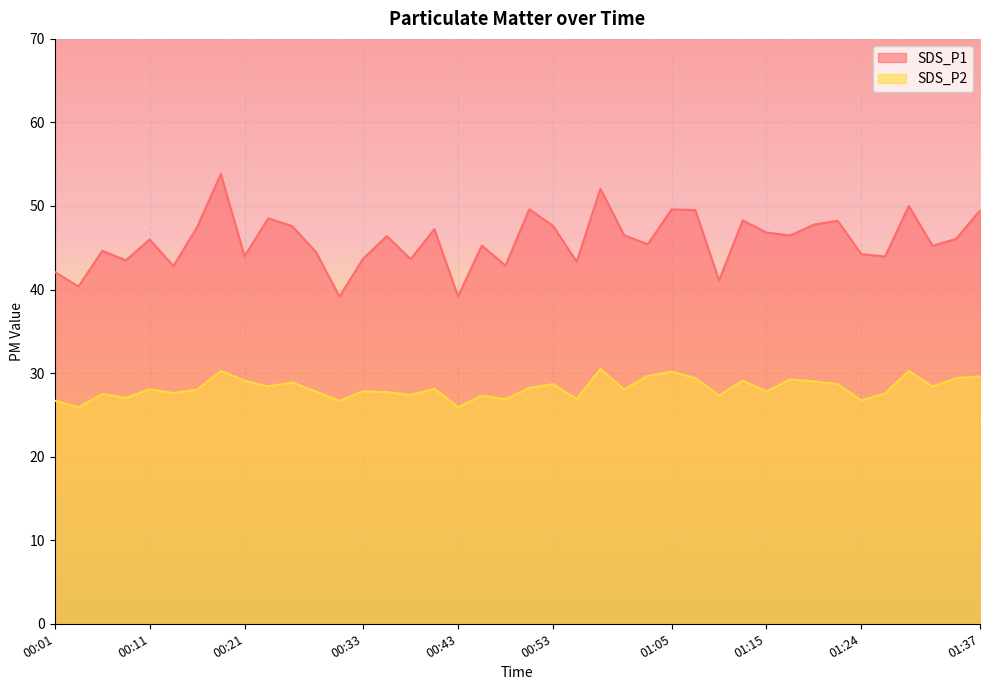

True or false: SDS_P2 has more than 2 points higher than both neighbors.

True